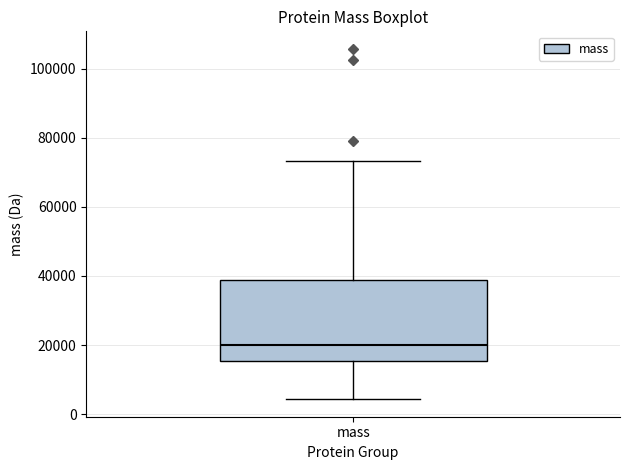

Where does the median line of the box for mass sit on the y-axis? The values are not printed on the chart, so give them approximately, as read against the axis.

20000